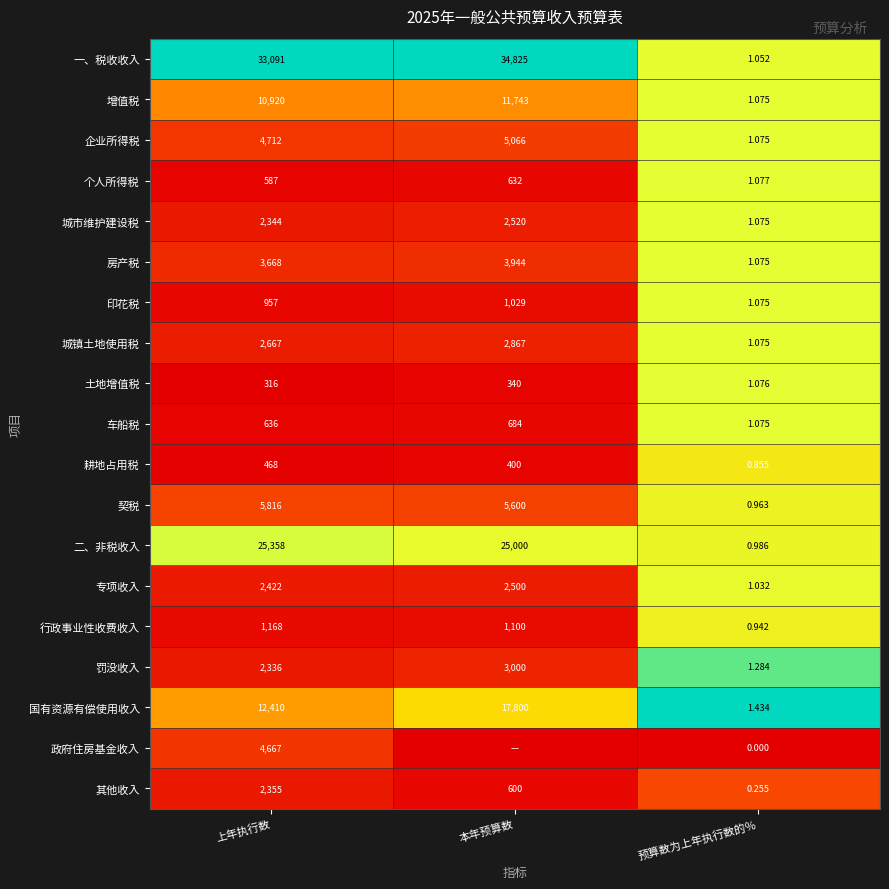

What is the difference between the highest and lowest values at 上年执行数?

32775.0